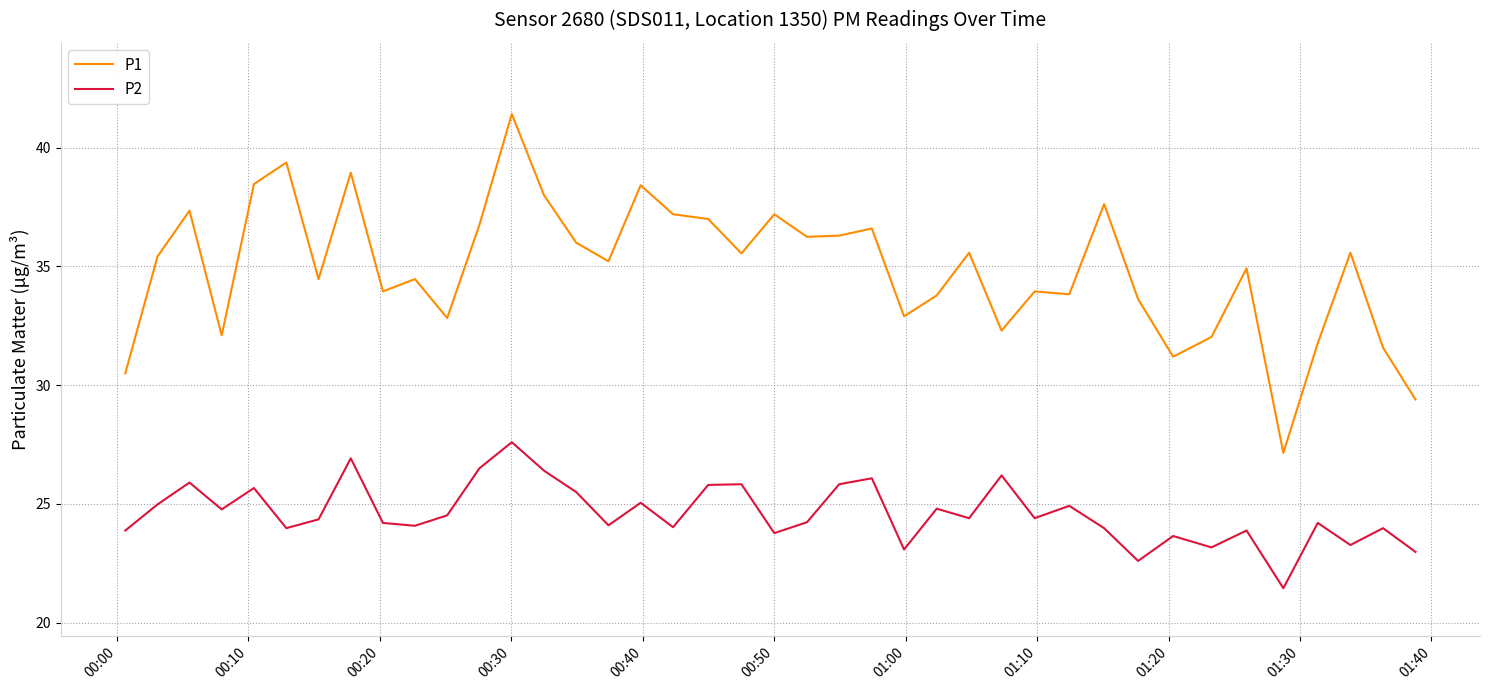

Does the chart have visible grid lines?

Yes